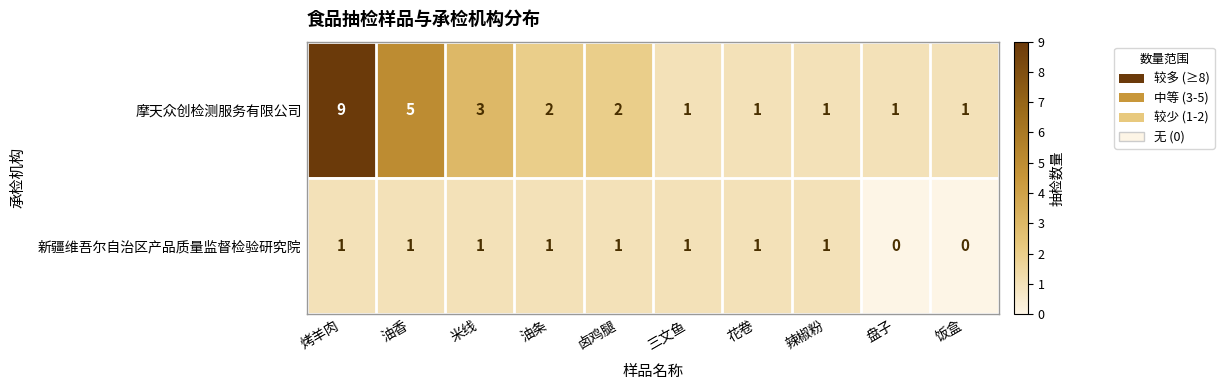

What is the maximum value shown in the chart?

9